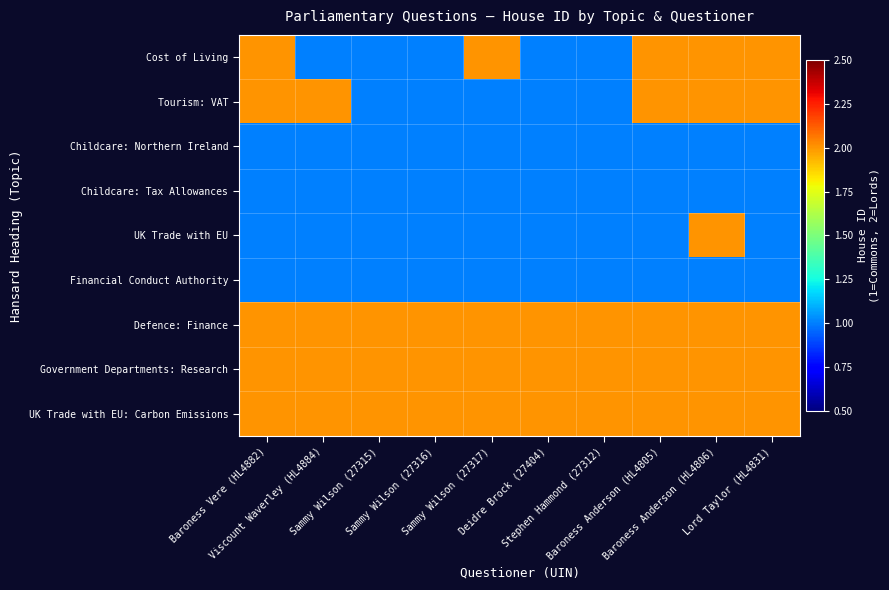

What is the minimum value shown in the chart?

1